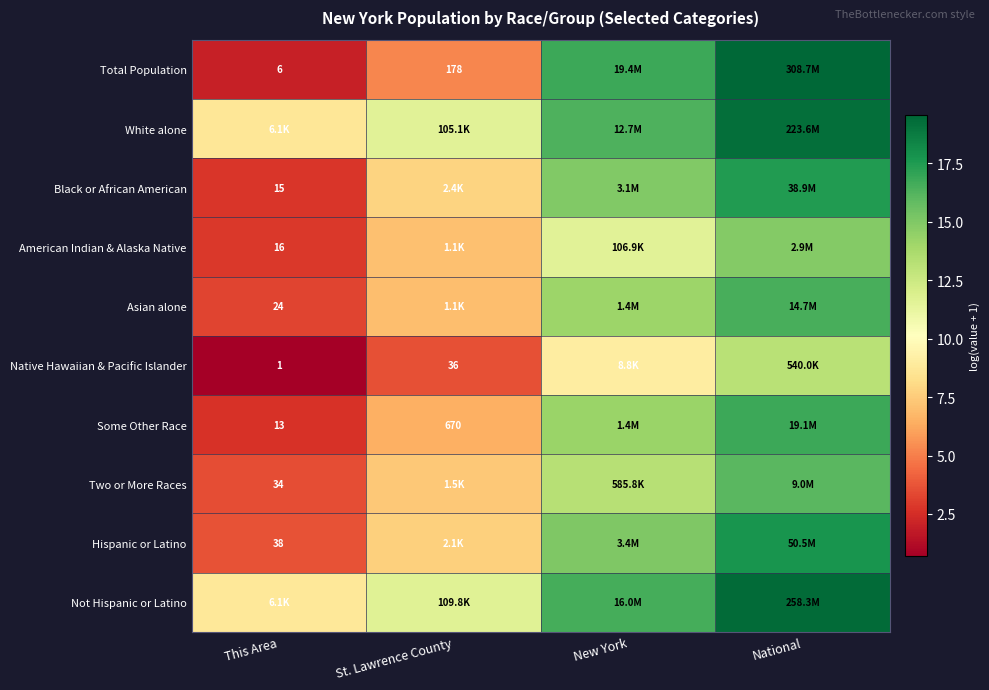

Between St. Lawrence County and National, which is larger?

National